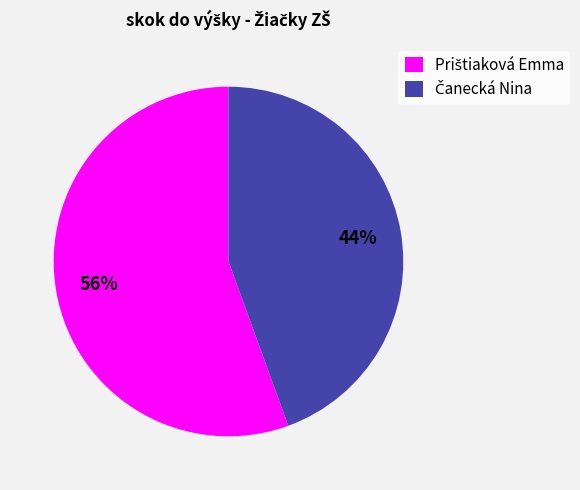

To the nearest percent, what is the average slice percentage?

50%